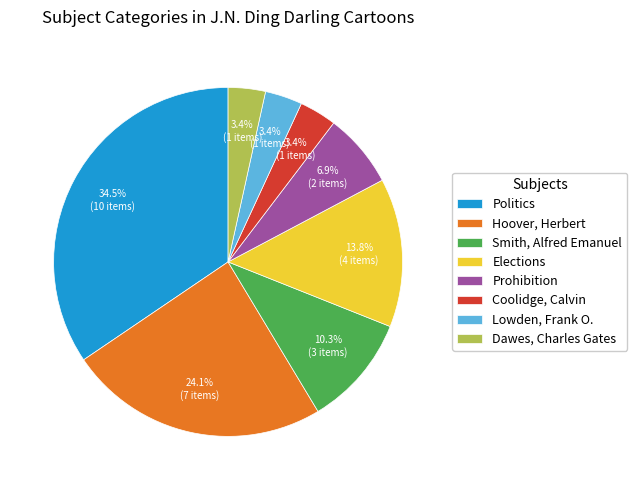

What percentage is NOT represented by Coolidge, Calvin?

96.6%